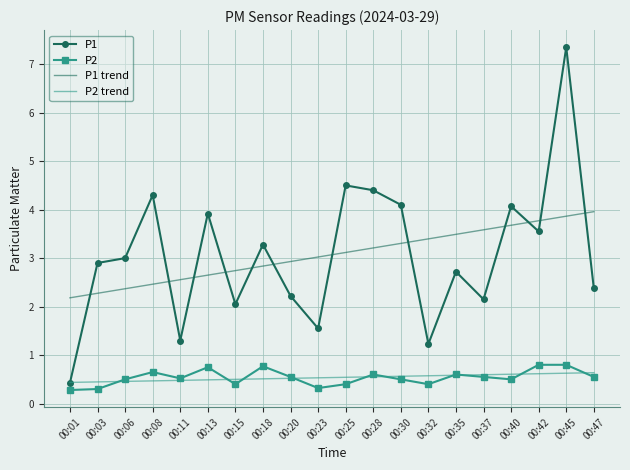

Between which two adjacent categories do P1 and P2 trend first intersect?

00:01 and 00:03